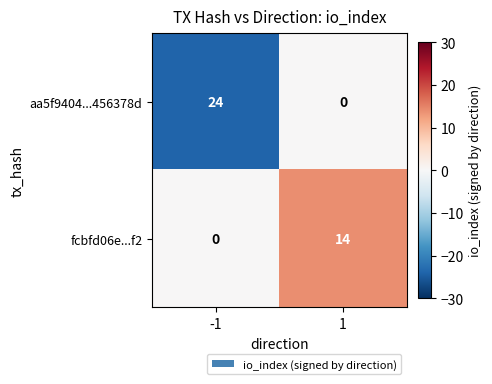

The value of aa5f9404...456378d at -1 is 13. True or false?

False